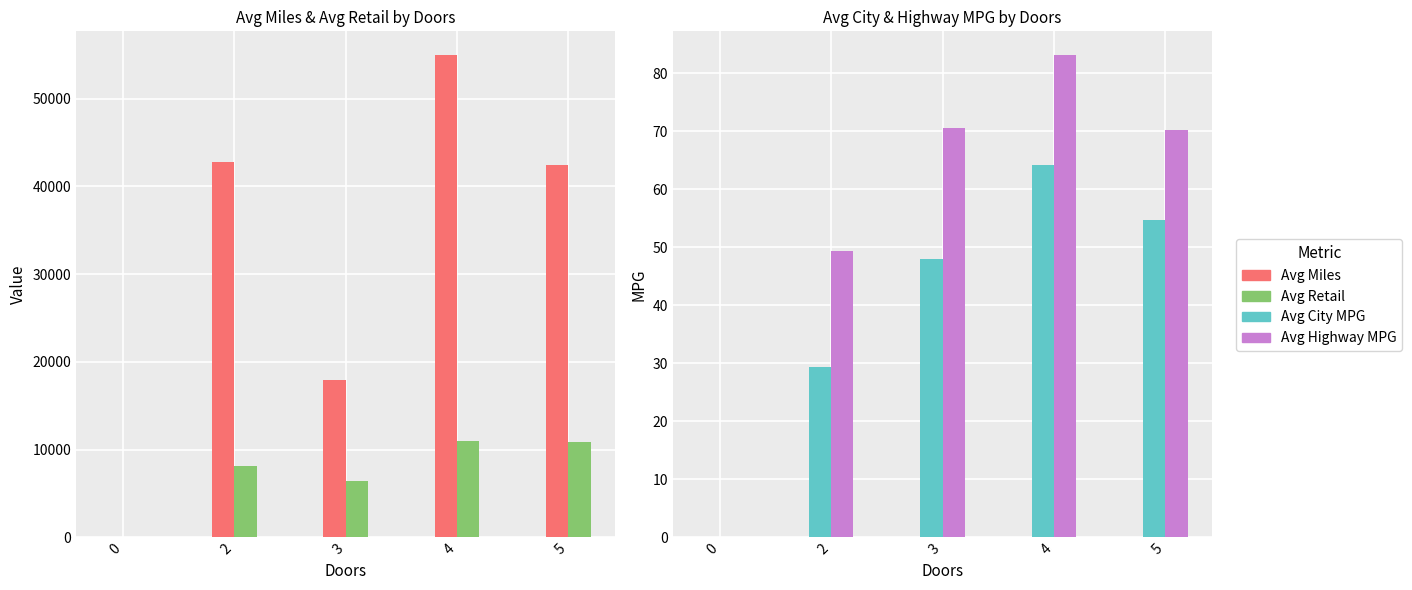

Are the bars grouped side by side (vs. stacked)?

Yes